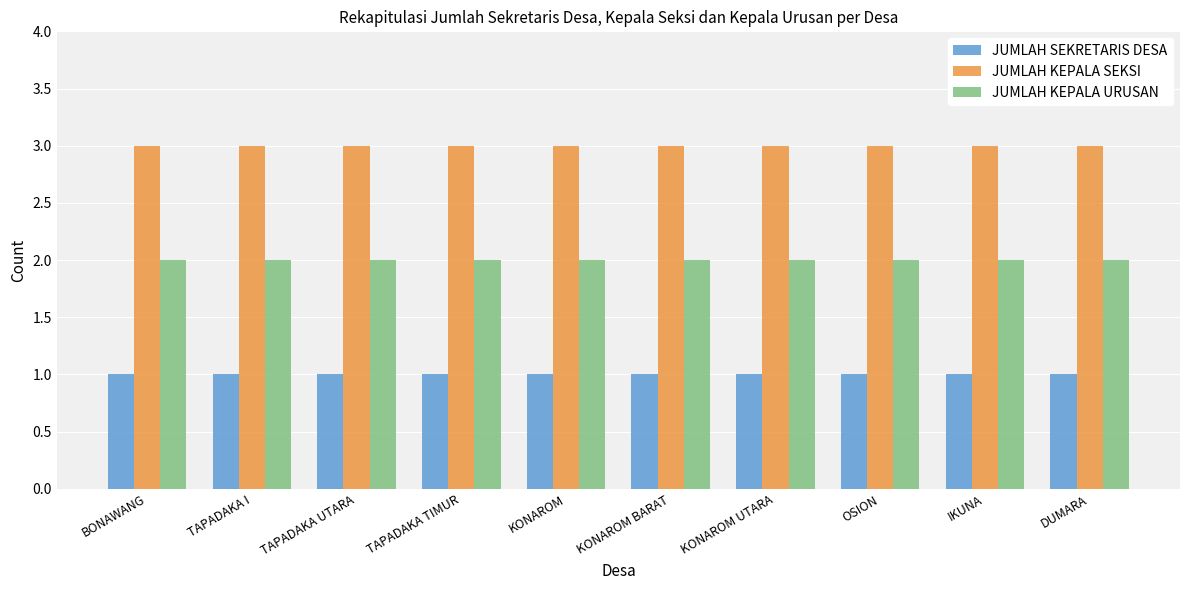

Rank the series at TAPADAKA I from highest to lowest value.

JUMLAH KEPALA SEKSI, JUMLAH KEPALA URUSAN, JUMLAH SEKRETARIS DESA